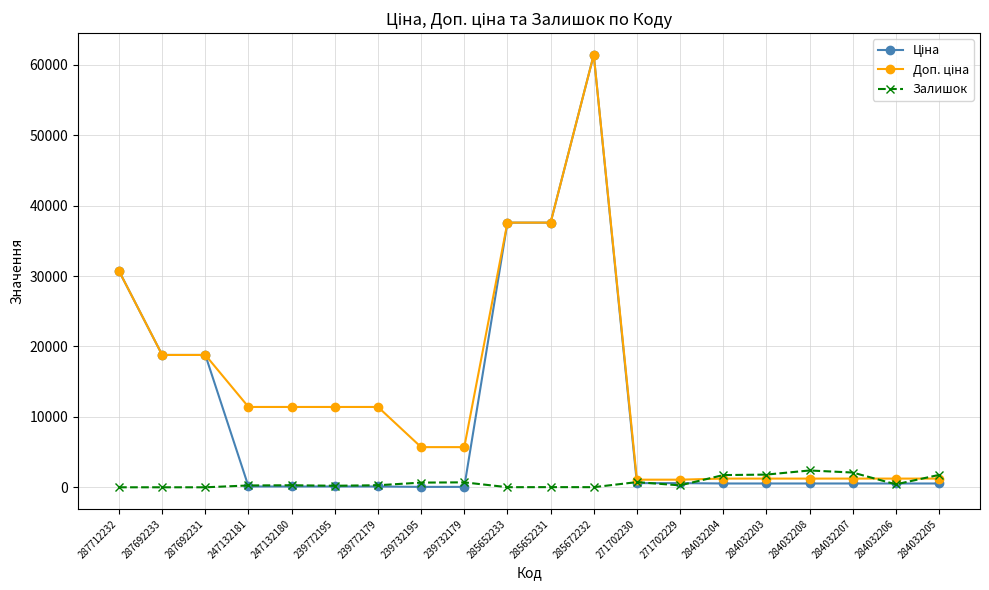

What is the total value across all series at 284032207?

3870.4